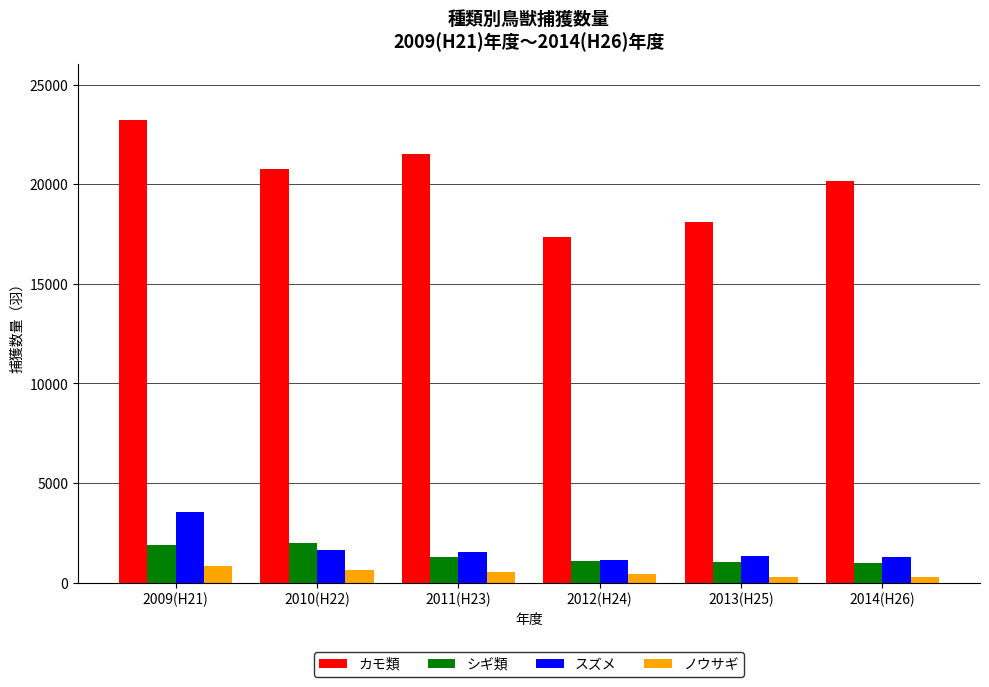

At which category is the sum across all series the highest?

2009(H21)